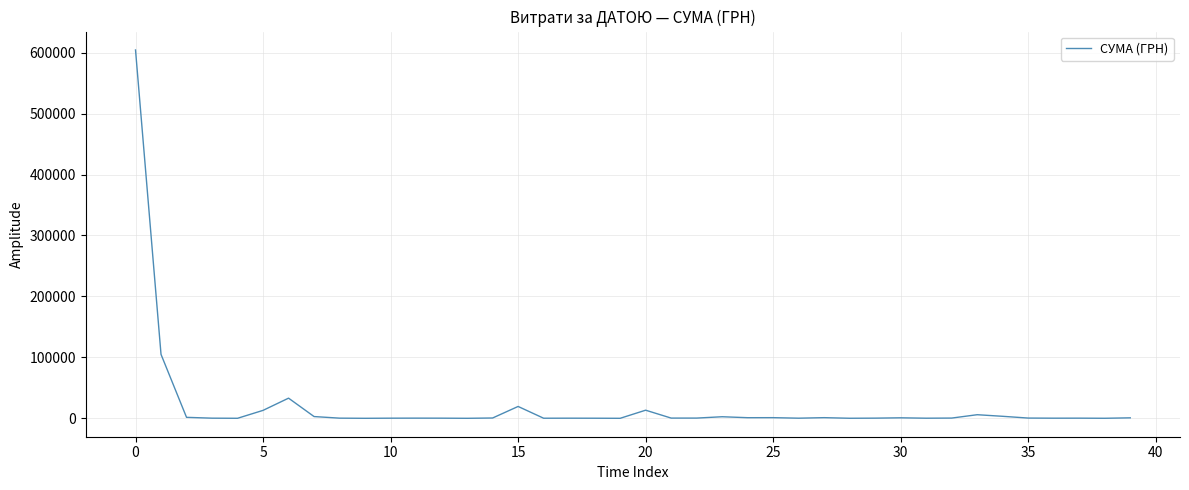

What is the difference between the maximum and minimum values?

604360.0